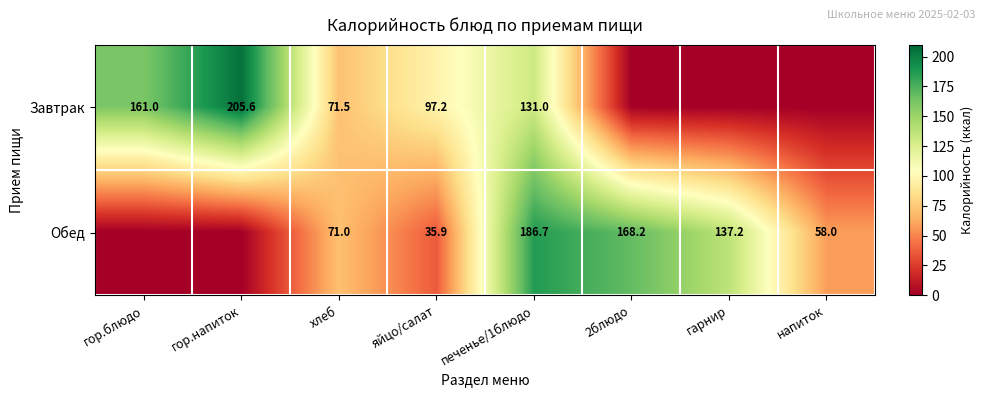

What is the total value across all series at хлеб?

142.5